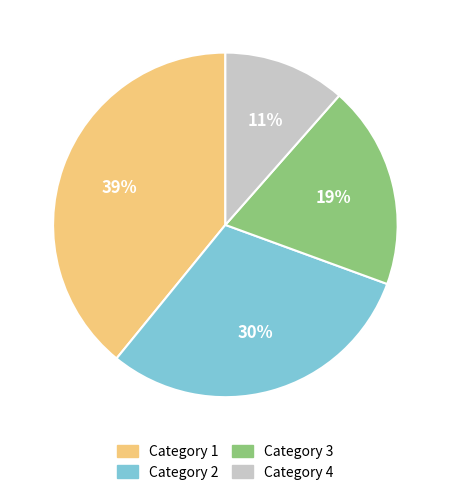

To the nearest percent, what is the average slice percentage?

25%